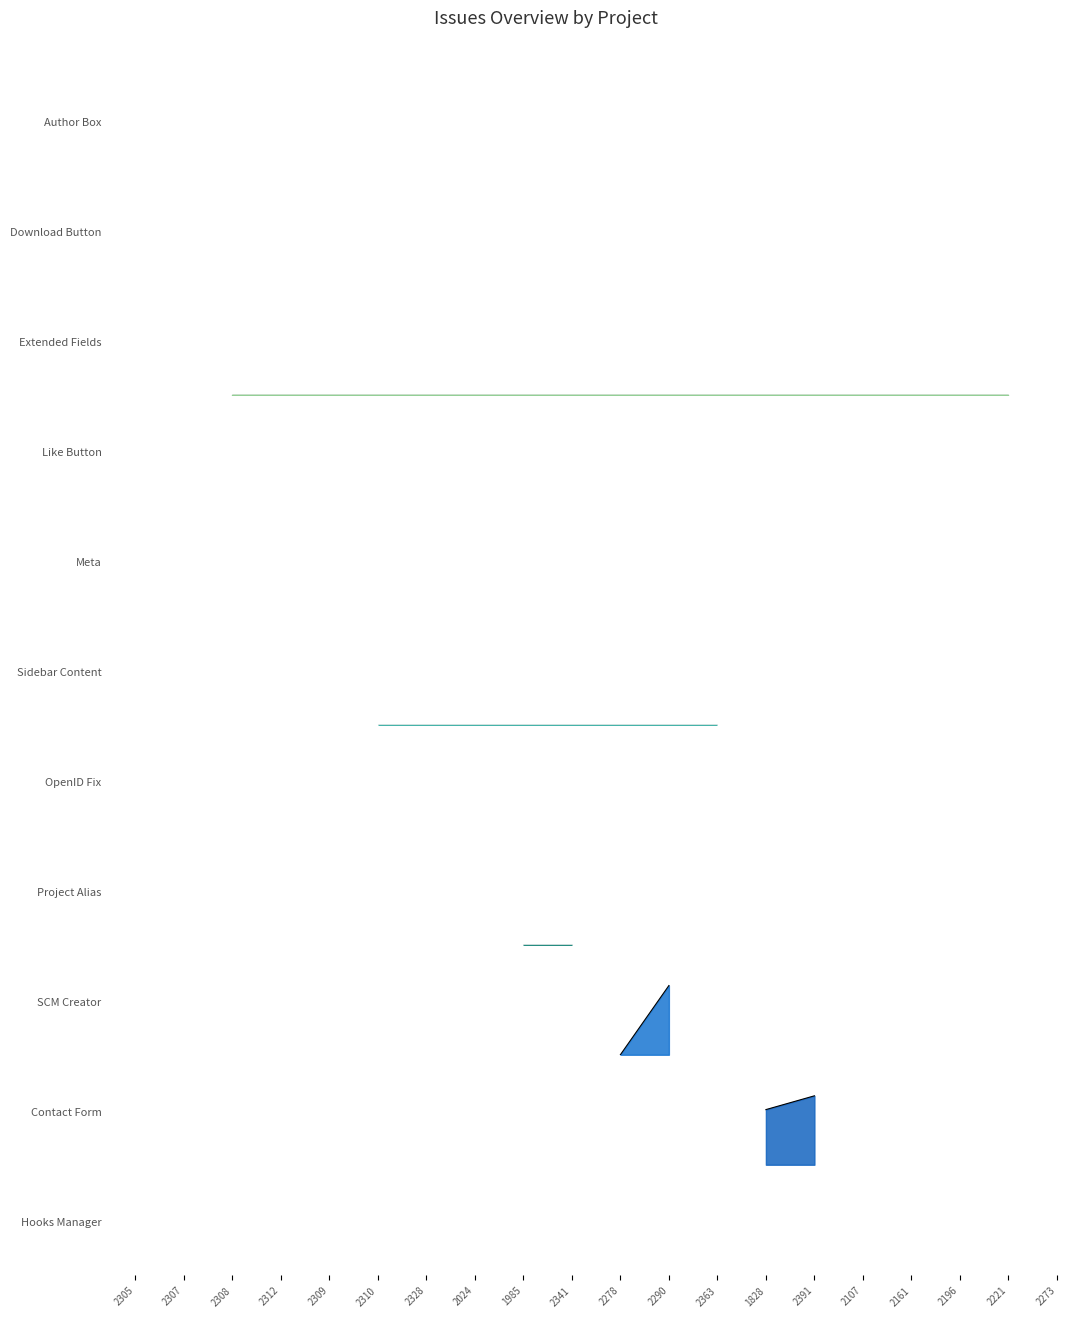

What is the label of the 20th point from the left?

2273